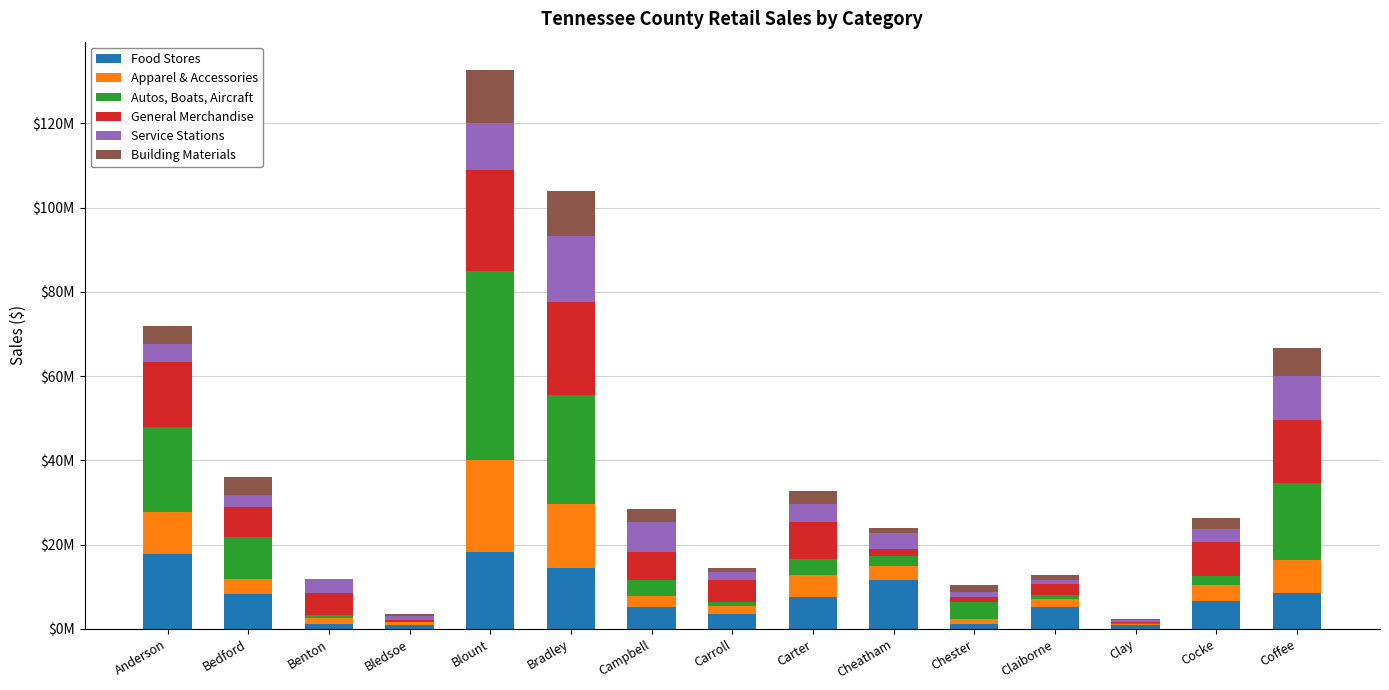

True or false: Food Stores has a value of 11385829 at Carter.

False